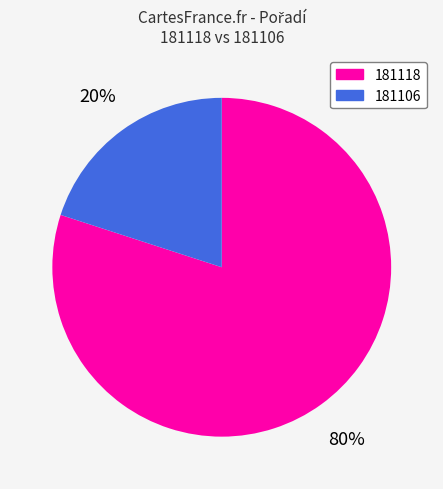

Rank the categories by value from lowest to highest.

181106, 181118